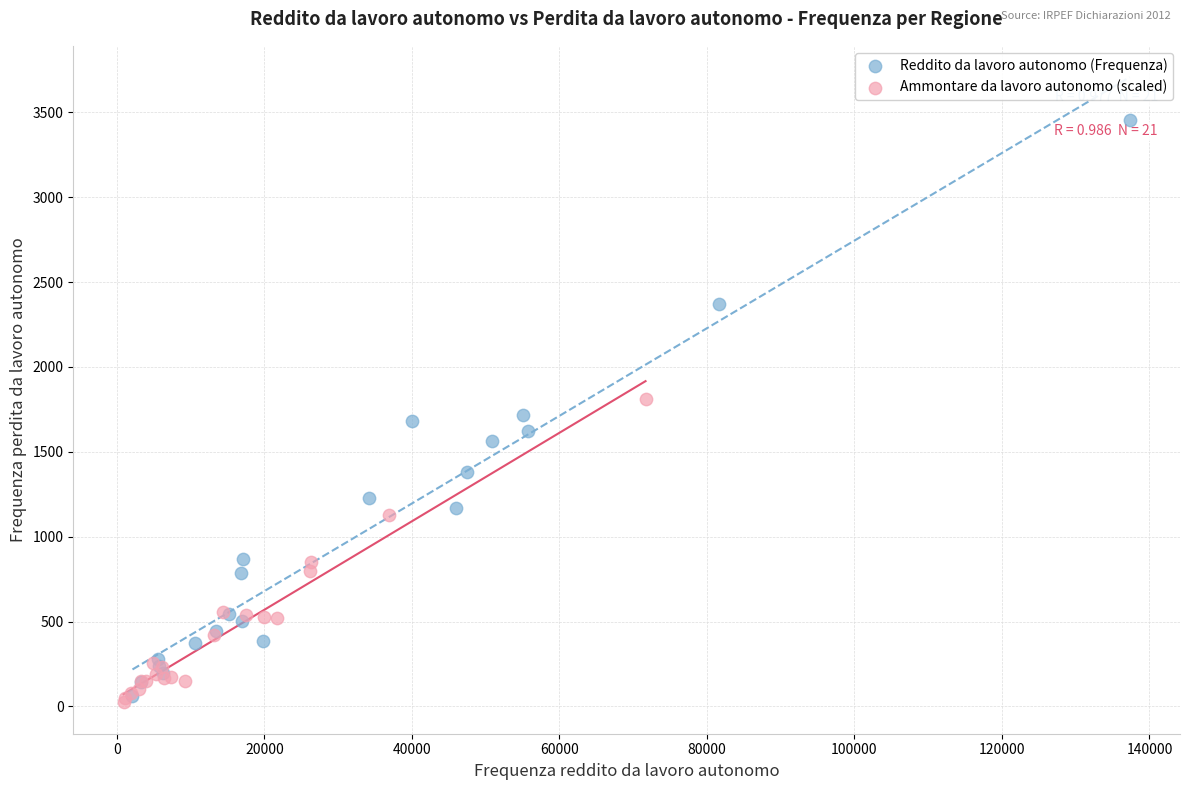

Which series contains the highest Y value?

Reddito da lavoro autonomo (Frequenza)